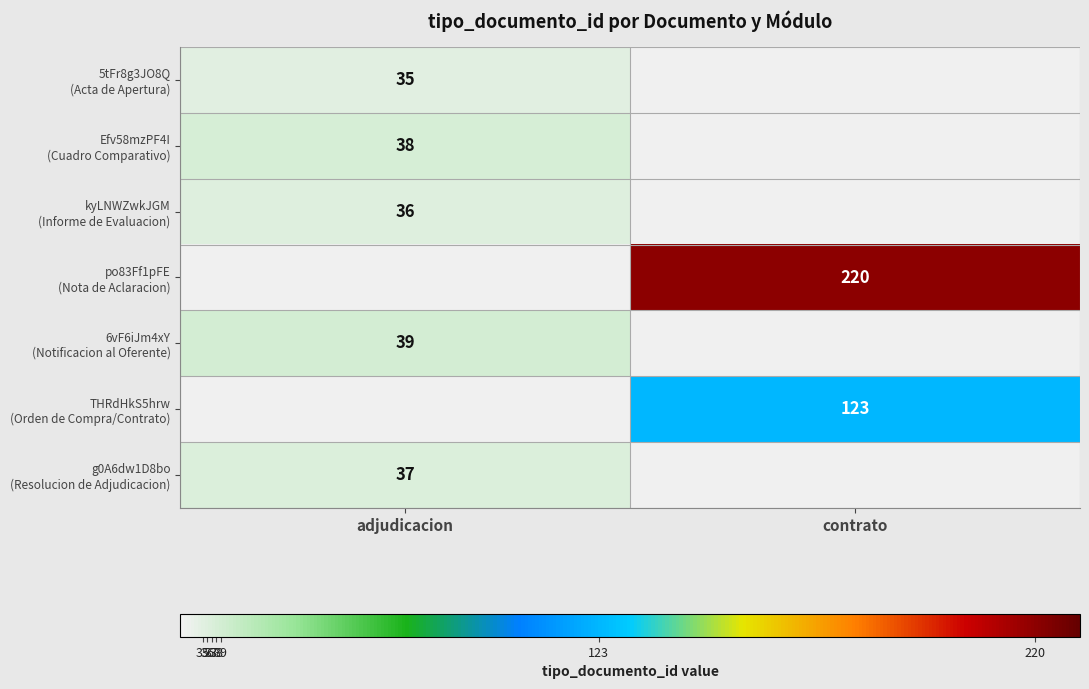

Between adjudicacion and contrato, which is larger?

contrato